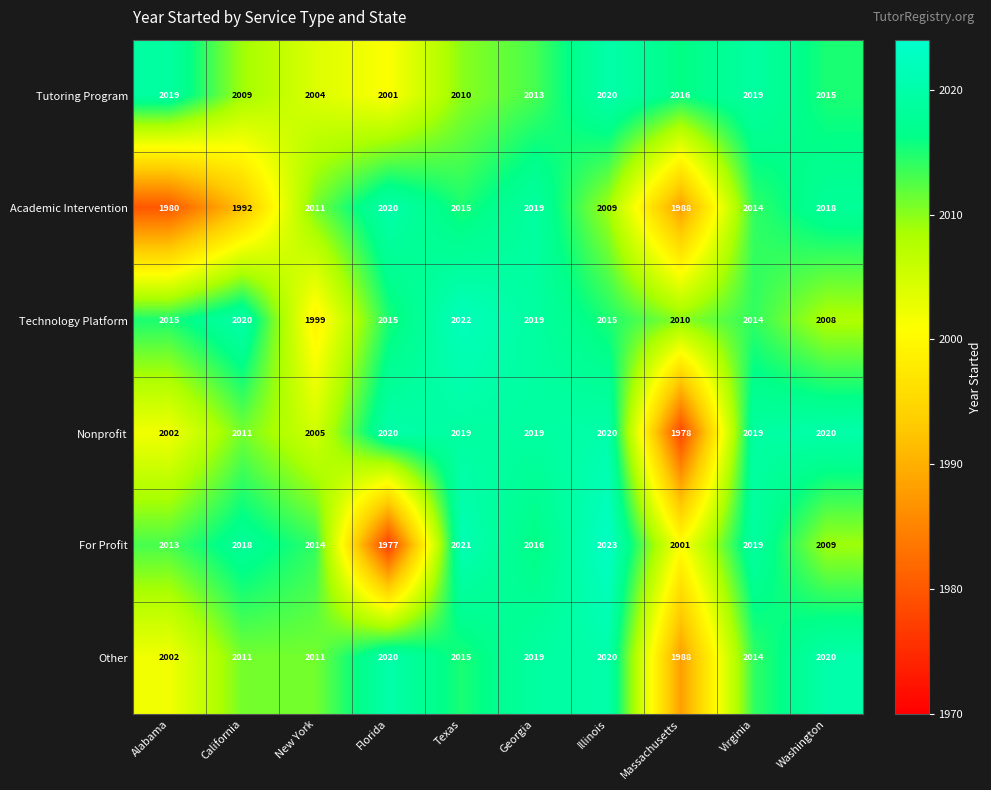

True or false: Nonprofit has a value of 903 at California.

False